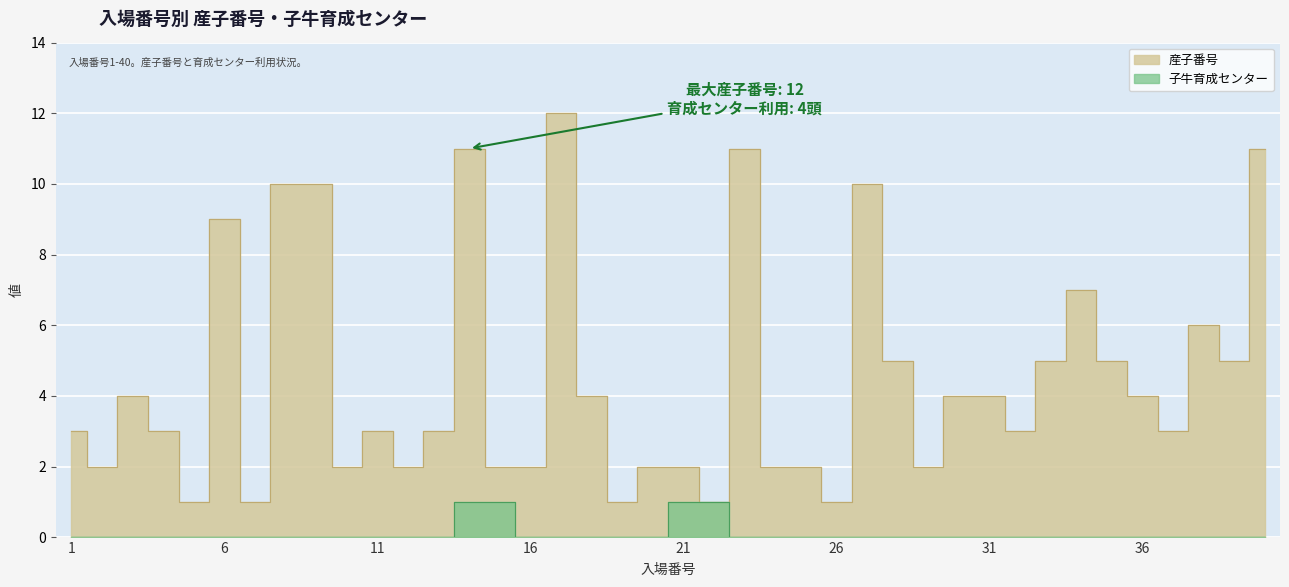

Which series has the largest total across all categories?

産子番号